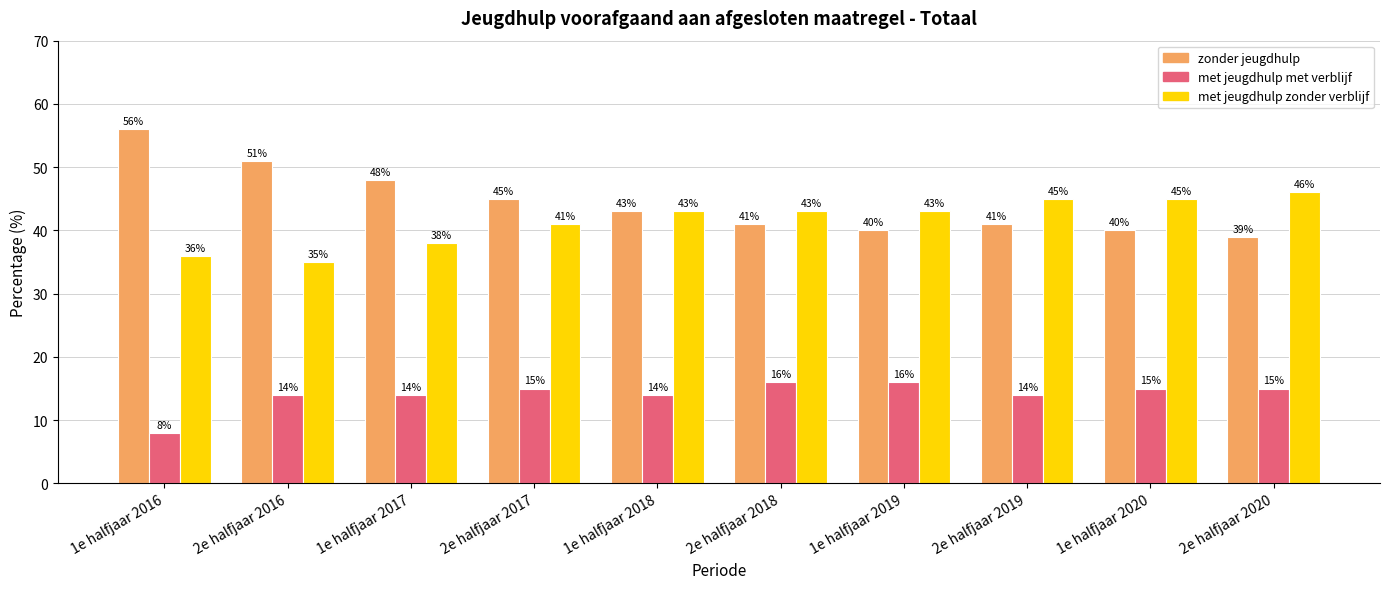

Is the value of zonder jeugdhulp at 1e halfjaar 2017 greater than the value of met jeugdhulp met verblijf at 1e halfjaar 2017?

Yes